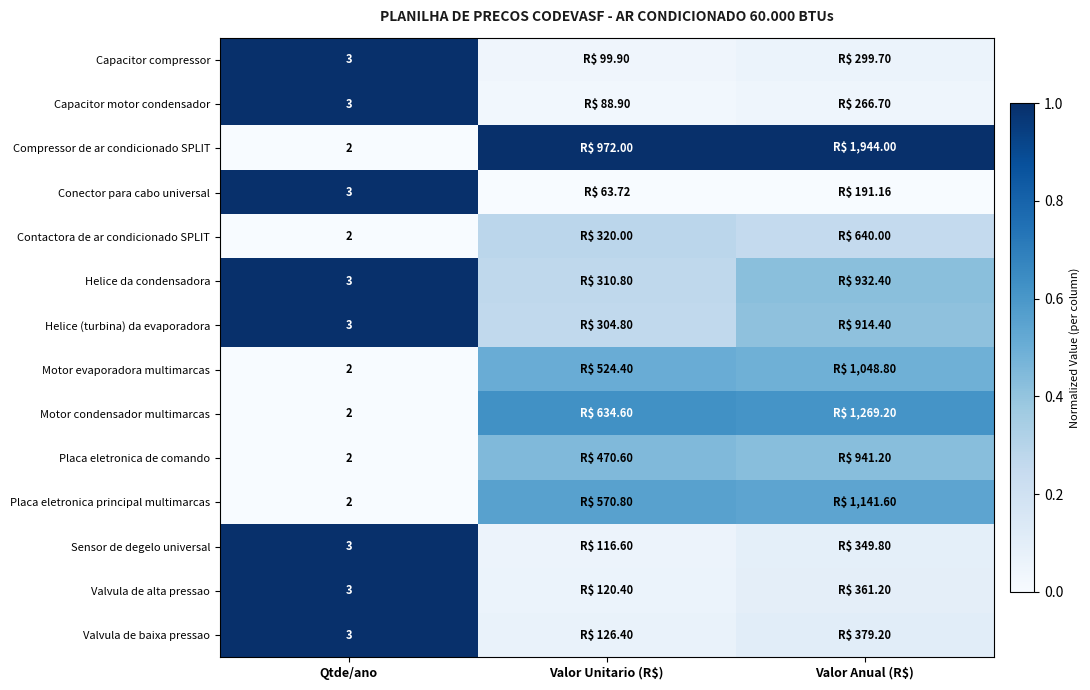

At which category is the sum across all series the highest?

Qtde/ano